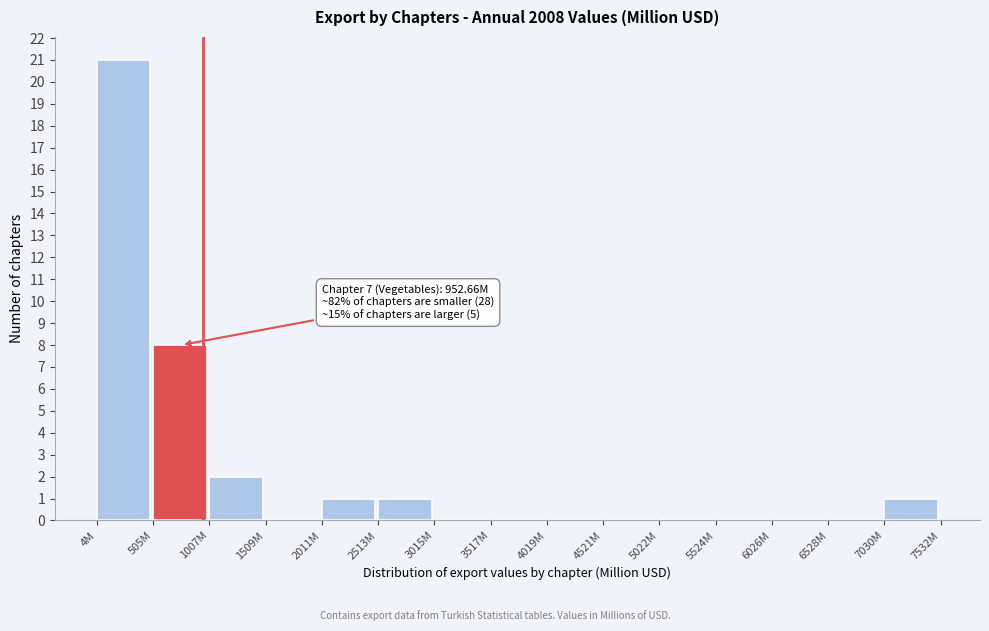

Reading left to right, what are all the values shown in this chart?

4M=21	505M=8	1007M=2	1509M=0	2011M=1	2513M=1	3015M=0	3517M=0	4019M=0	4521M=0	5022M=0	5524M=0	6026M=0	6528M=0	7030M=1